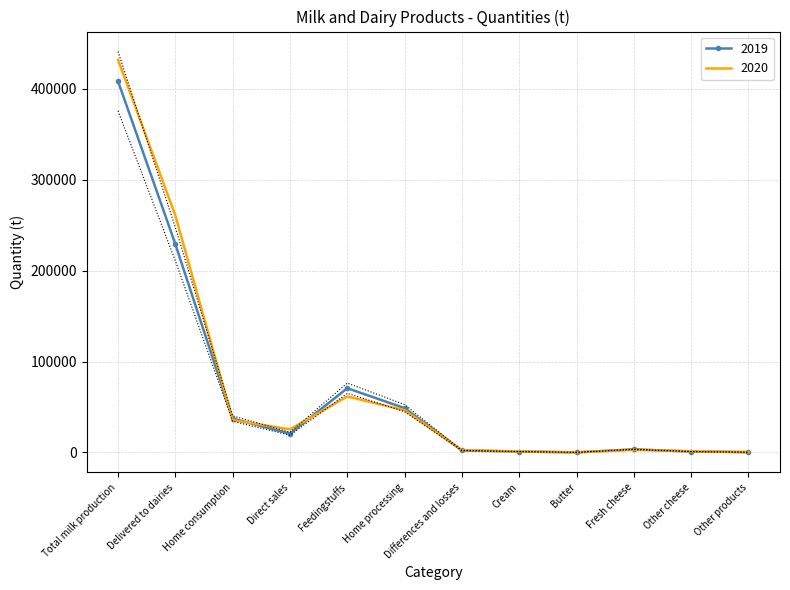

What is the minimum value shown in the chart?

33